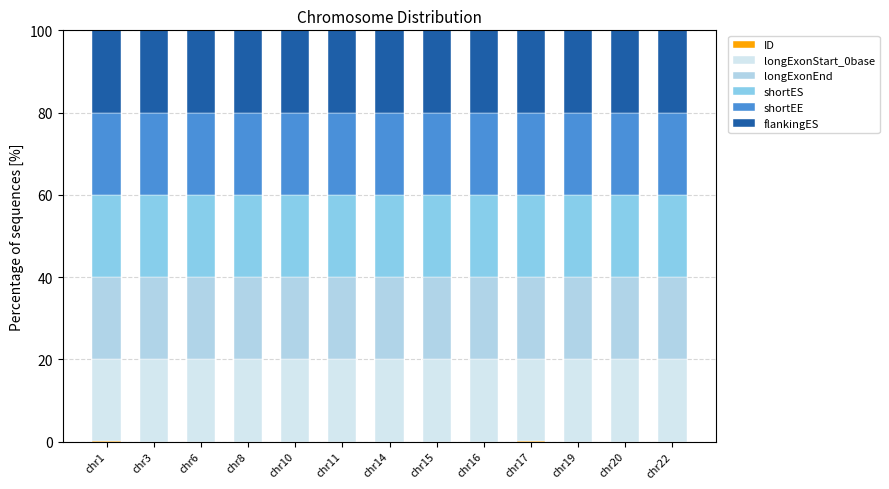

Count the number of categories in the chart.

13